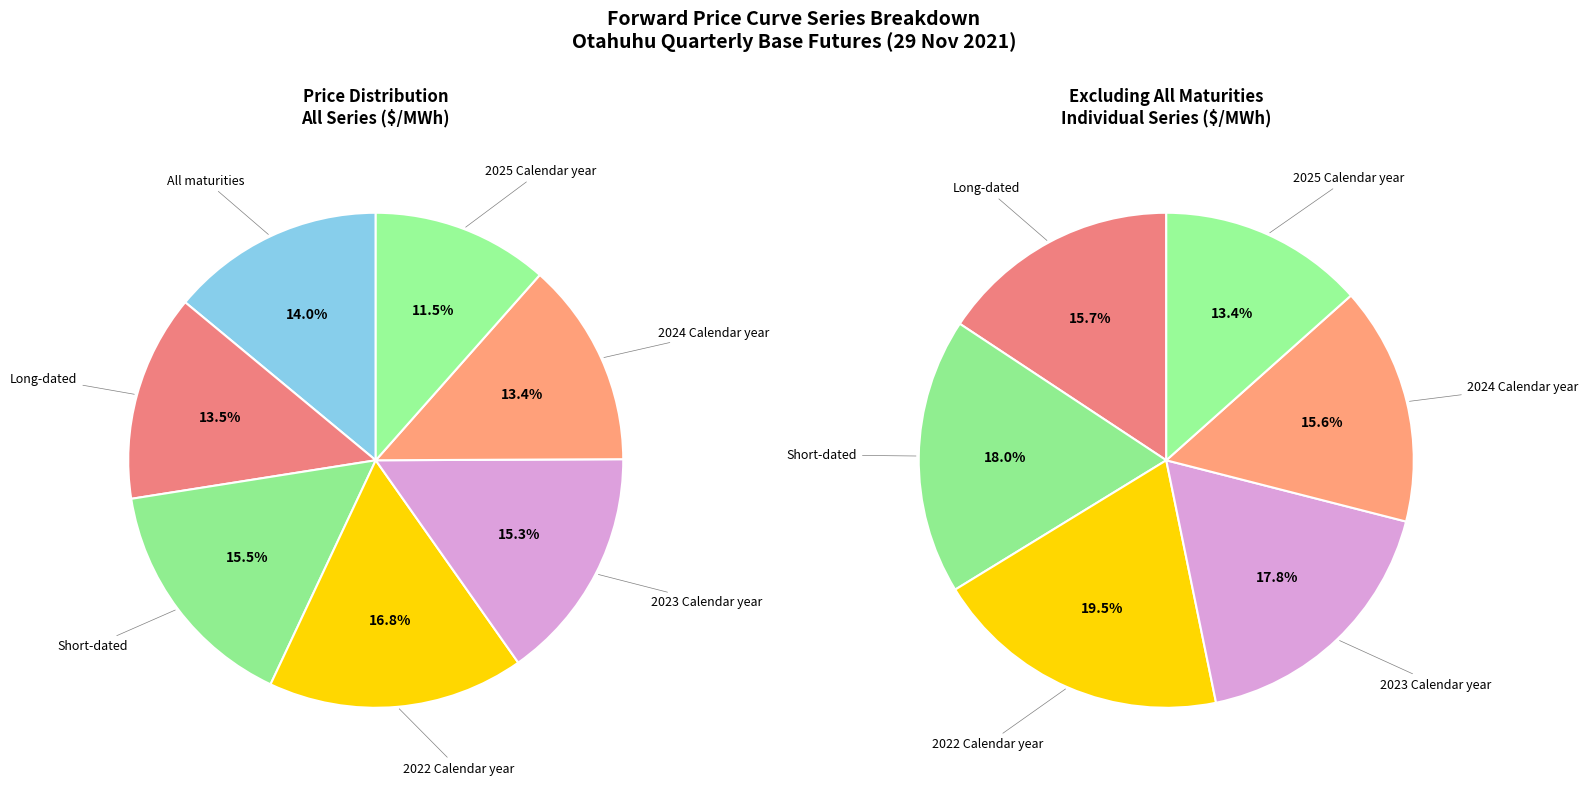

Rank the categories by value from lowest to highest.

2025 Calendar year, 2024 Calendar year, Long-dated, All maturities, 2023 Calendar year, Short-dated, 2022 Calendar year